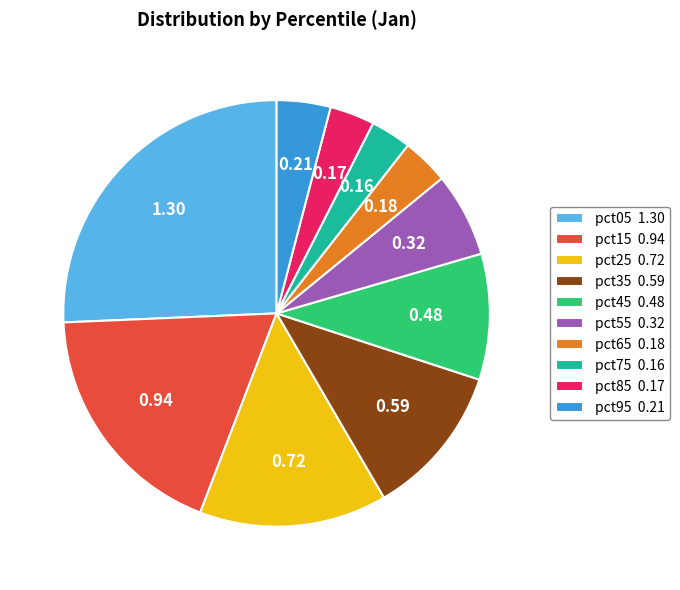

Which has a higher value, pct85 0.17 or pct55 0.32?

pct55 0.32